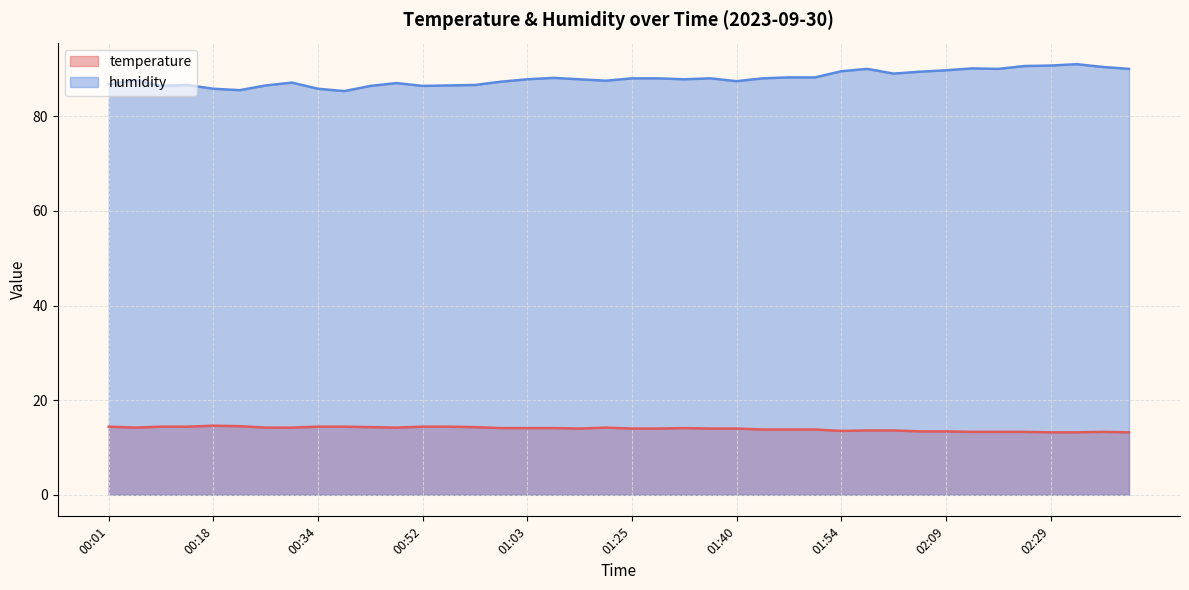

What is the minimum value for humidity?

85.3